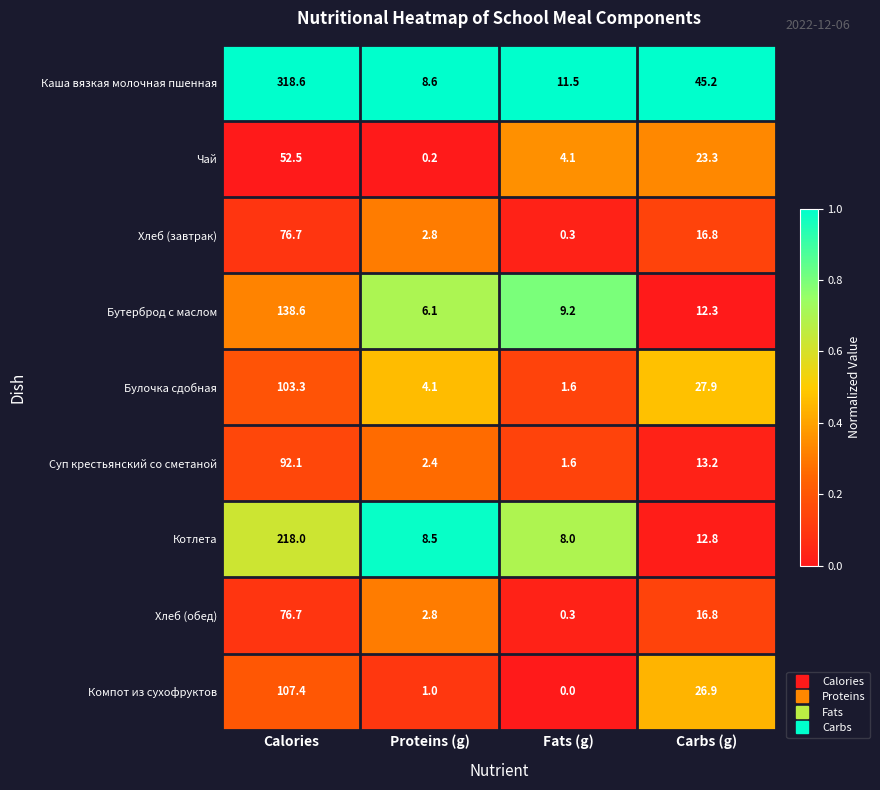

What is the spread (max minus min) of values at Carbs (g)?

32.9